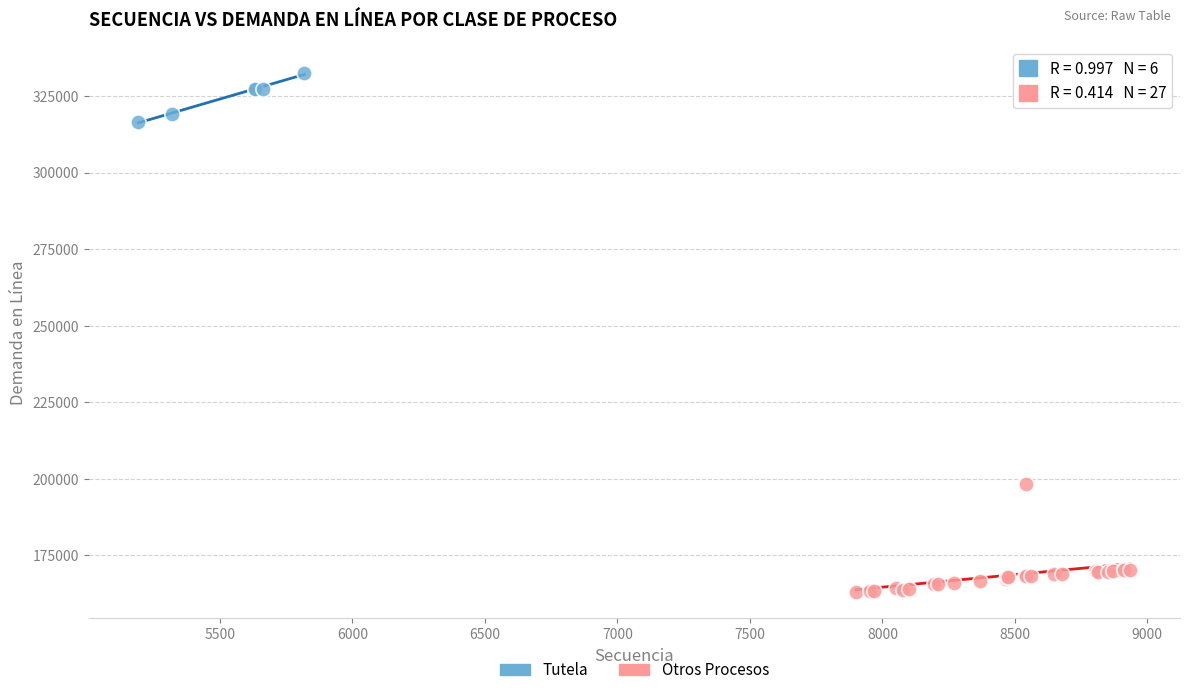

What are all the series names shown in the legend?

Tutela, Otros Procesos